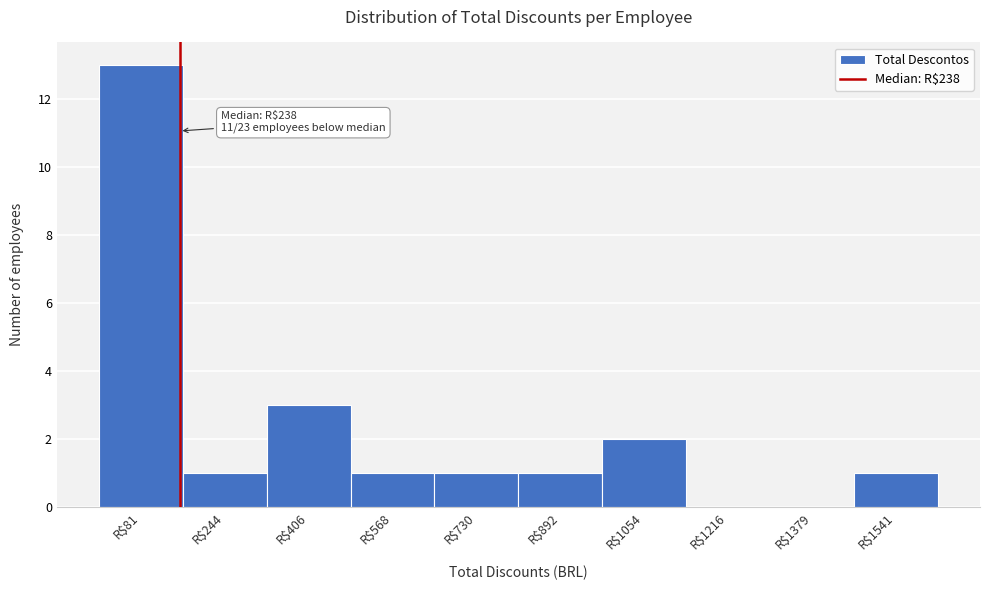

What is the maximum value shown in the chart?

13